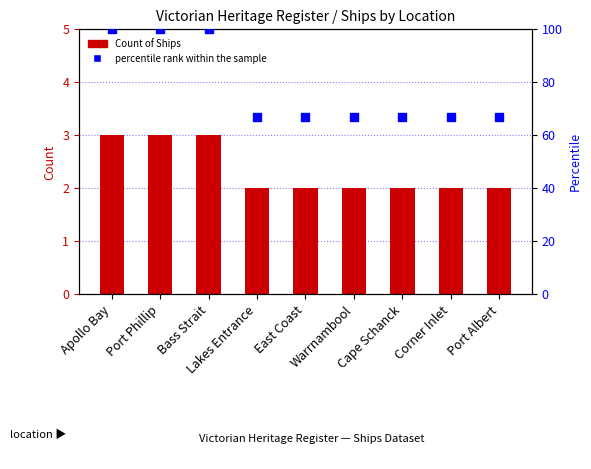

What are all the series names shown in the legend?

Count of Ships, percentile rank within the sample